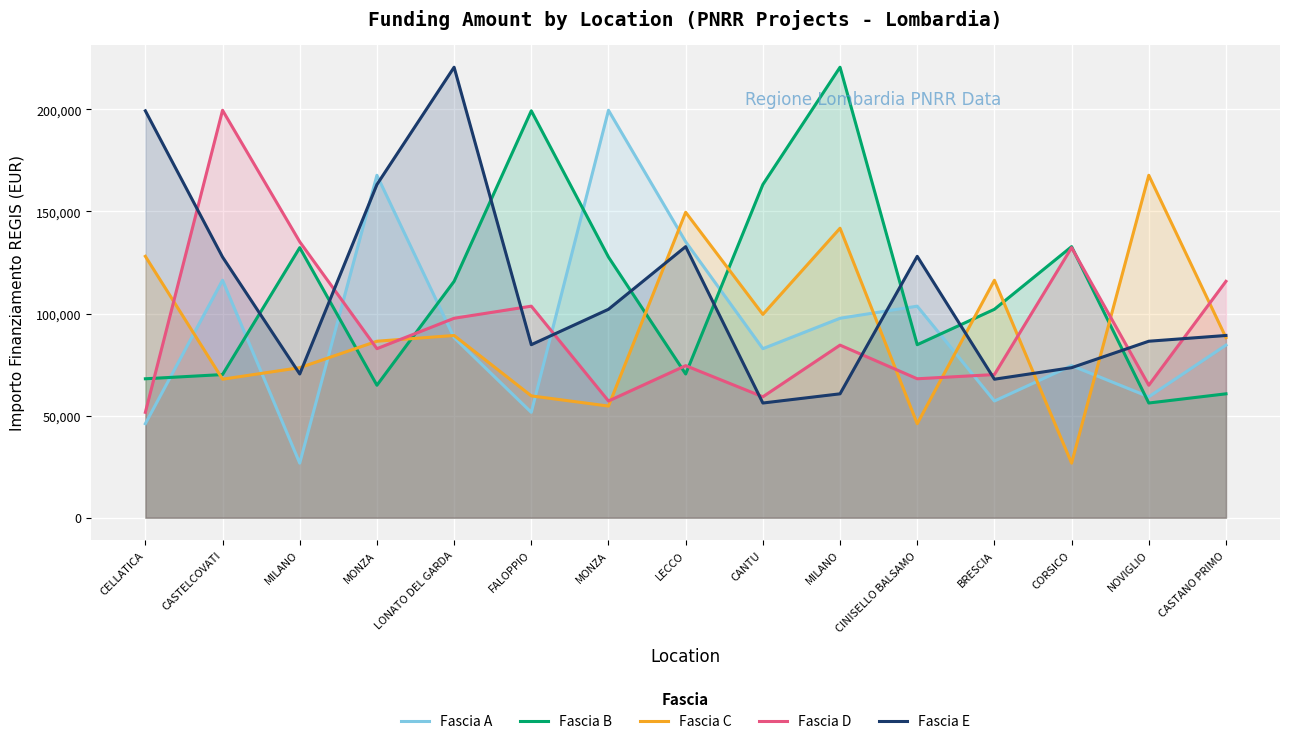

At how many categories does at least one series exceed 64684?

15